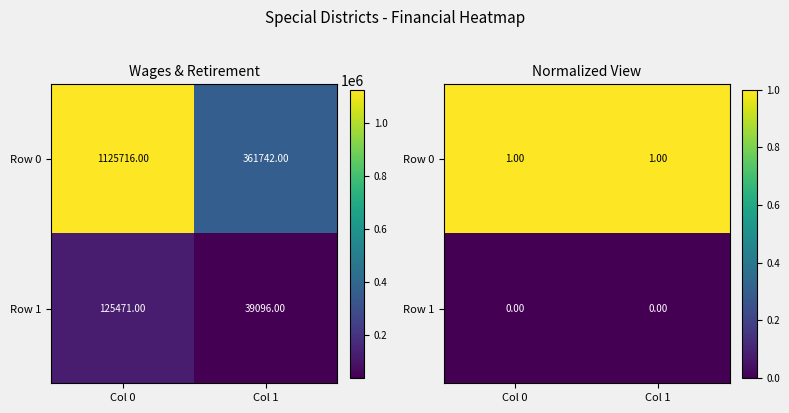

What is the highest value of the Row 0 series?

1